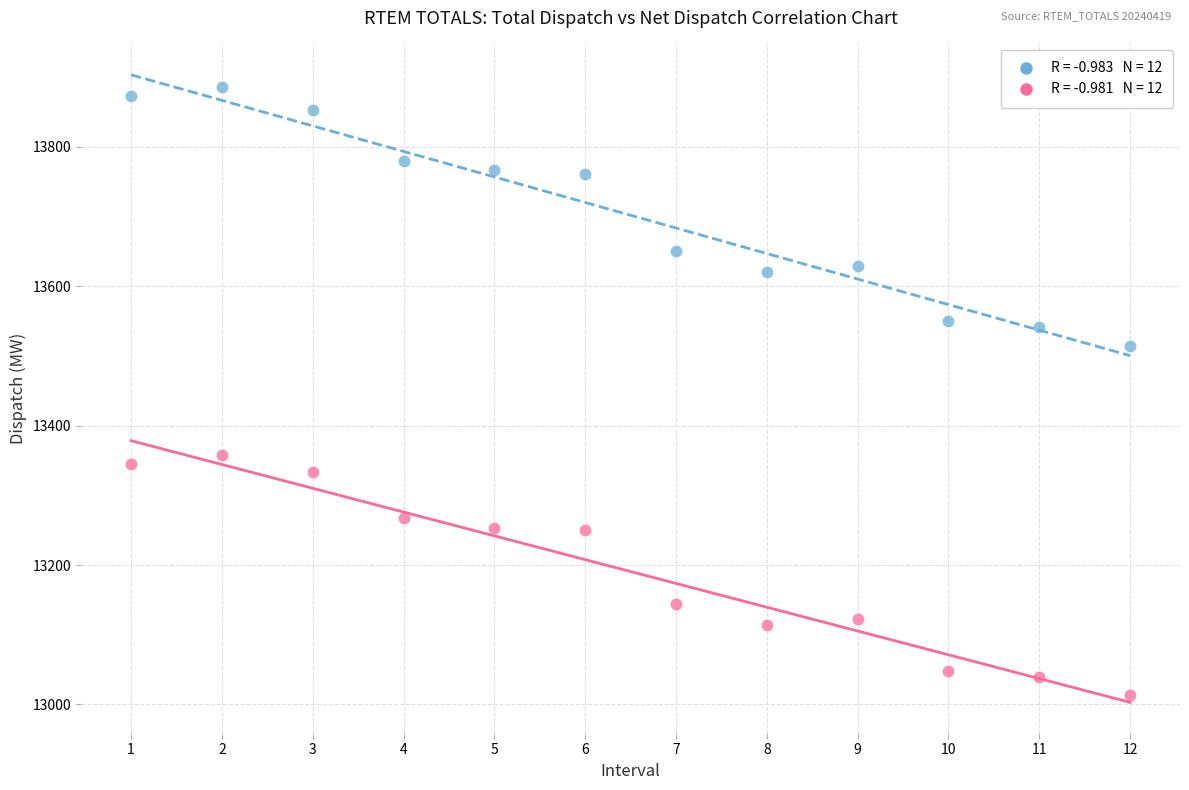

Across all series, what Y value is closest to 13449?

13513.7